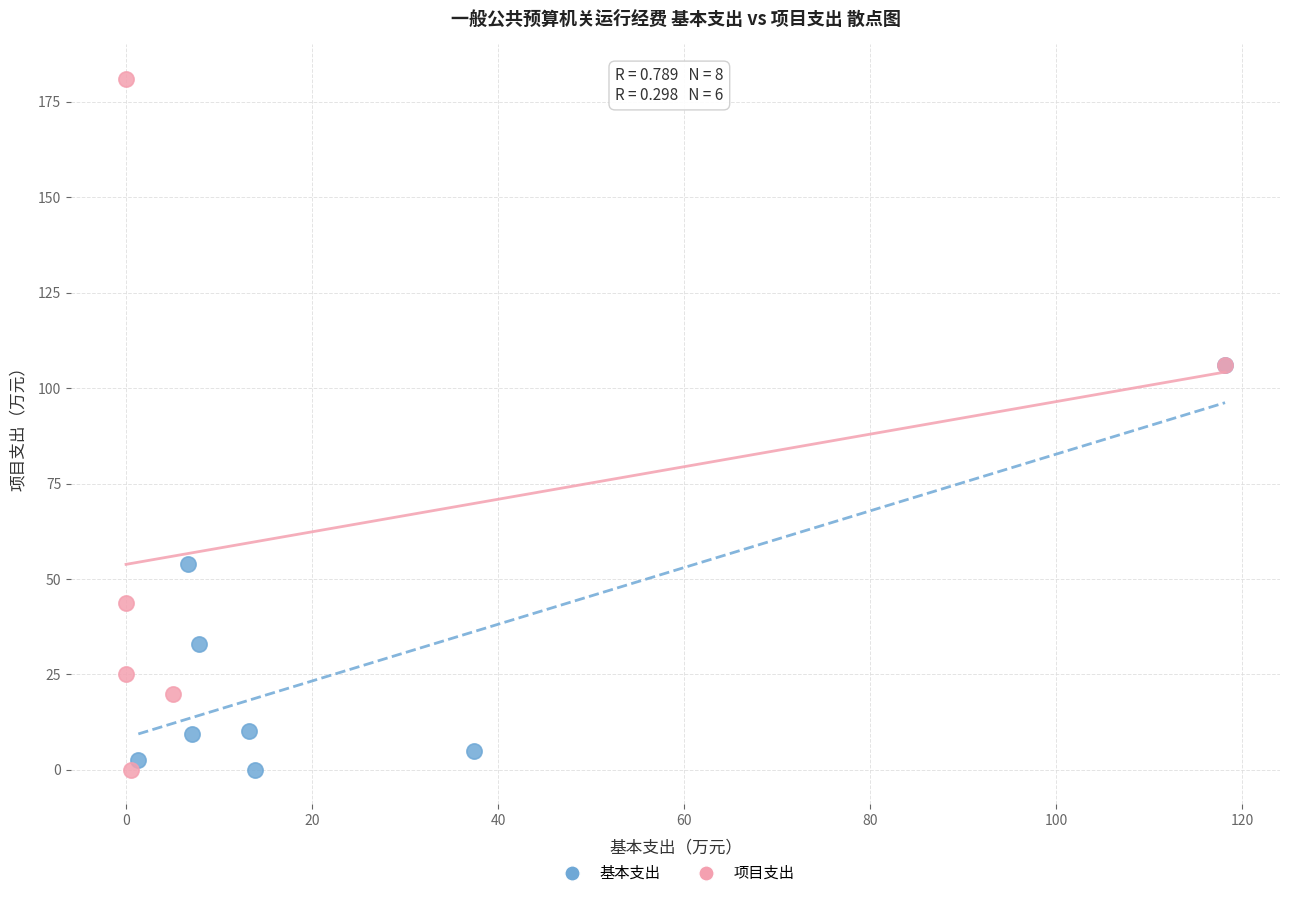

Which series contains the highest Y value?

项目支出